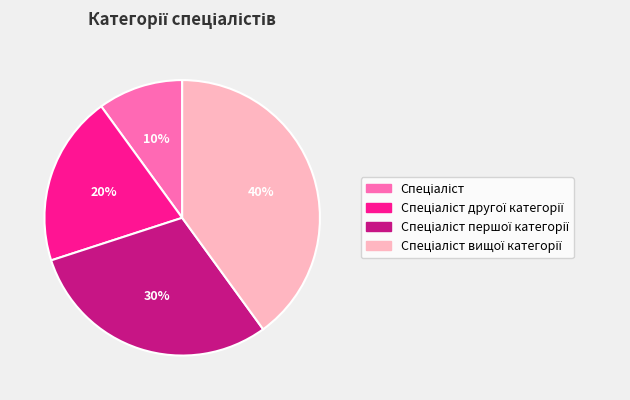

To the nearest percent, what is the average slice percentage?

25%